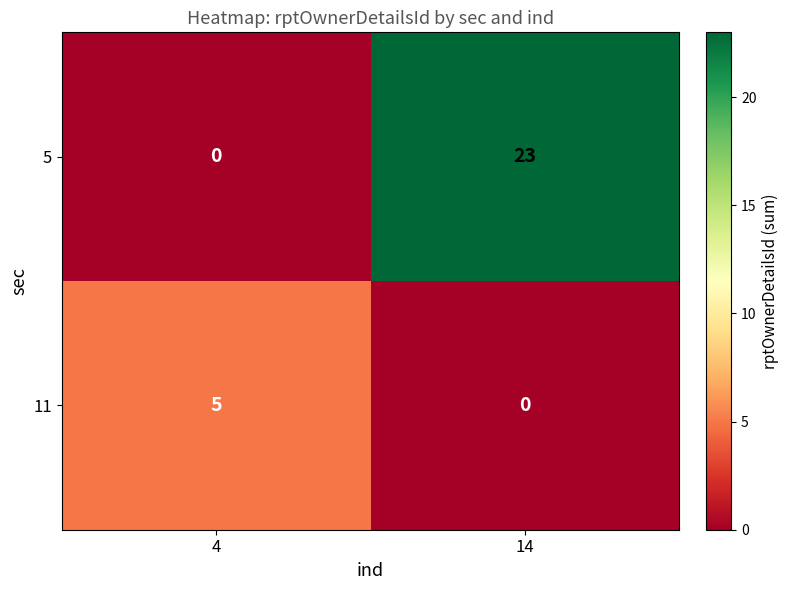

What is the sum of the 11 values at 14 and 4?

5